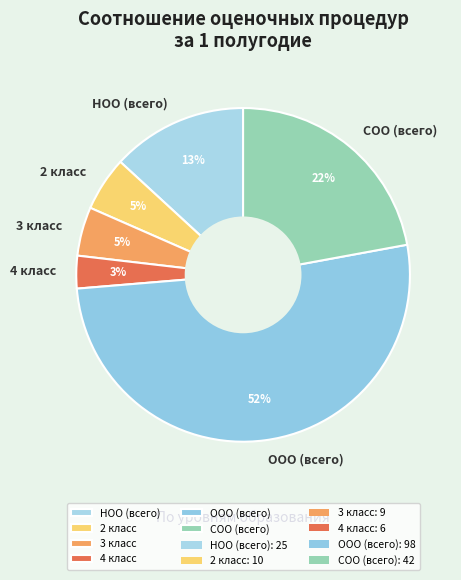

Which has a higher value, НОО (всего) or ООО (всего)?

ООО (всего)